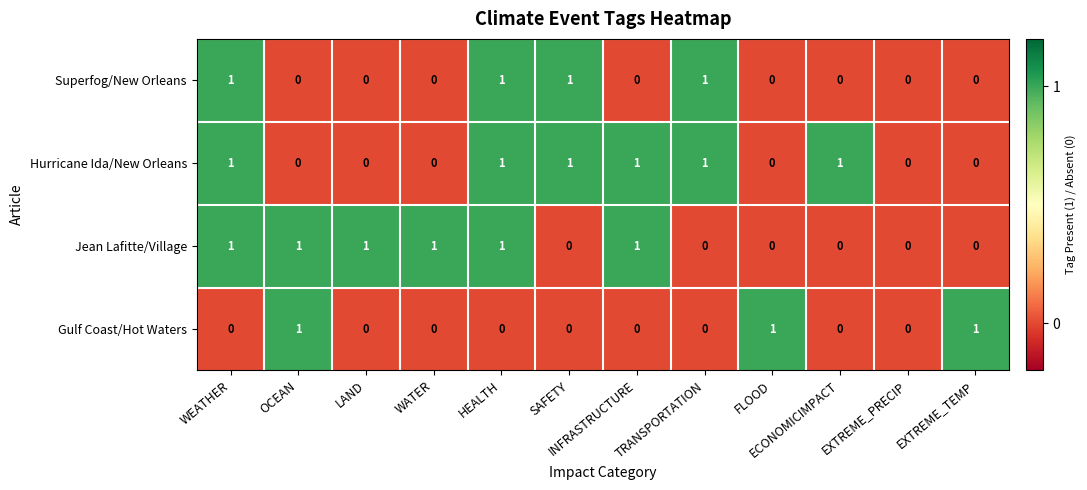

Is the value of Superfog/New Orleans at INFRASTRUCTURE greater than the value of Jean Lafitte/Village at WEATHER?

No